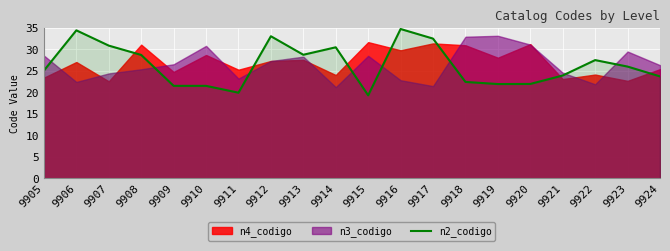

What is the highest value of the n2_codigo series?

34.8